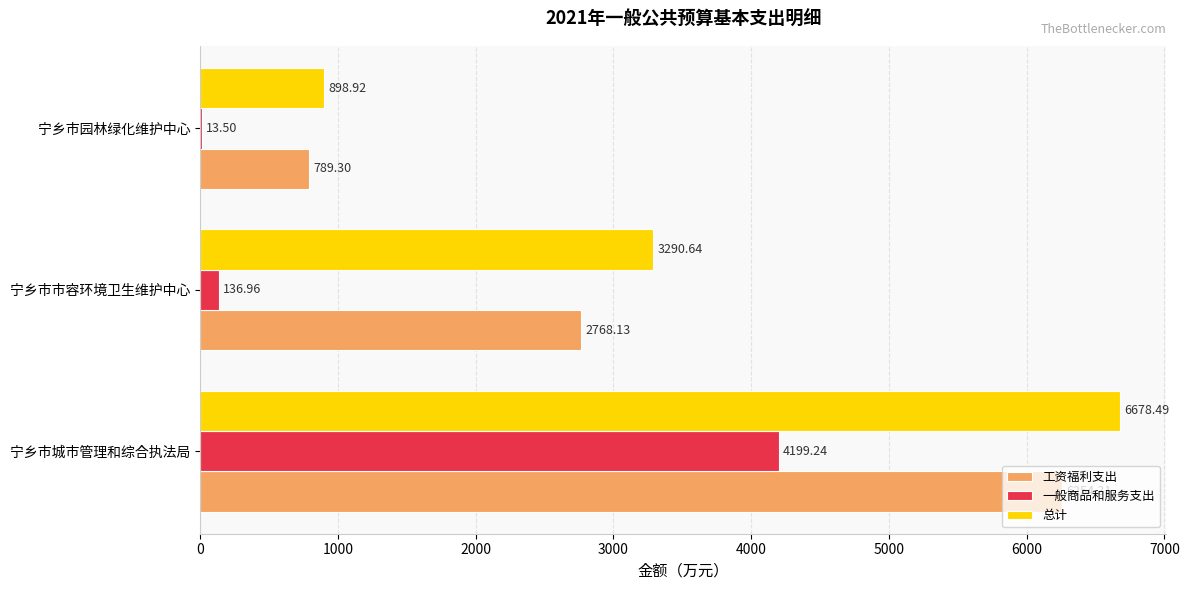

What is the average value of the 总计 series?

3622.7